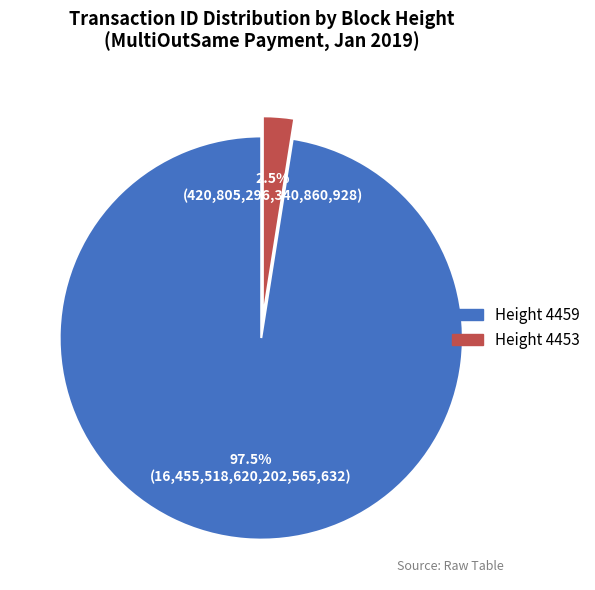

Is there any slice that represents more than half of the pie?

Yes